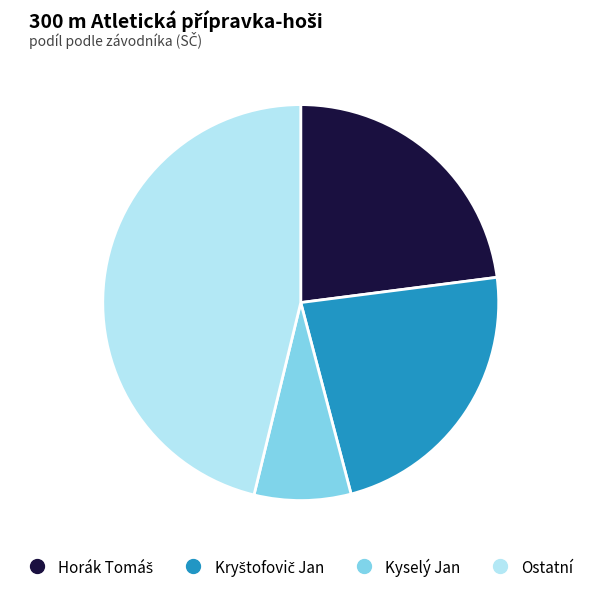

Is there a majority slice in this chart?

No